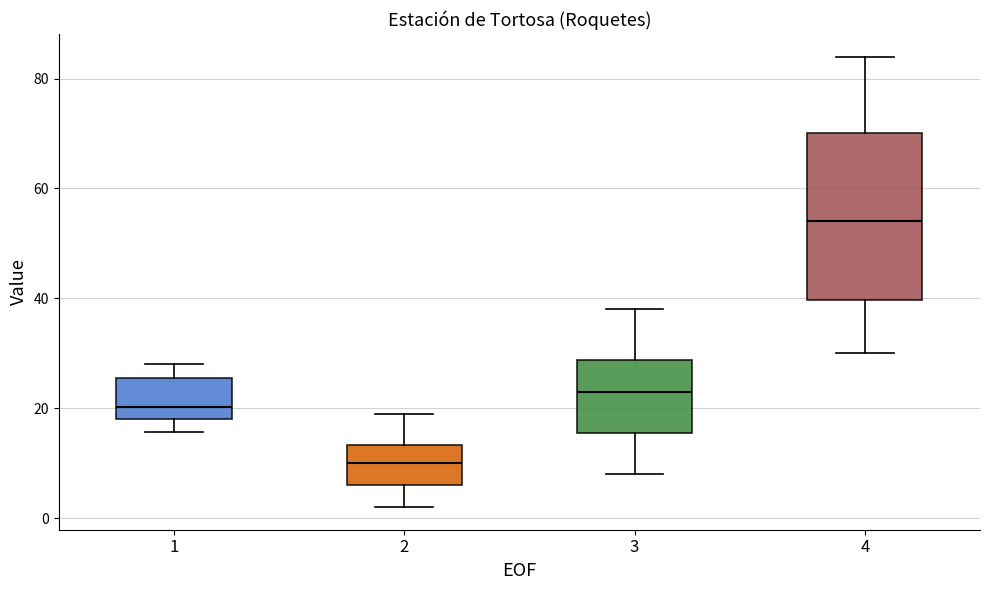

Where does the lower whisker of the box at x = 3 end on the y-axis? The values are not printed on the chart, so give them approximately, as read against the axis.

8